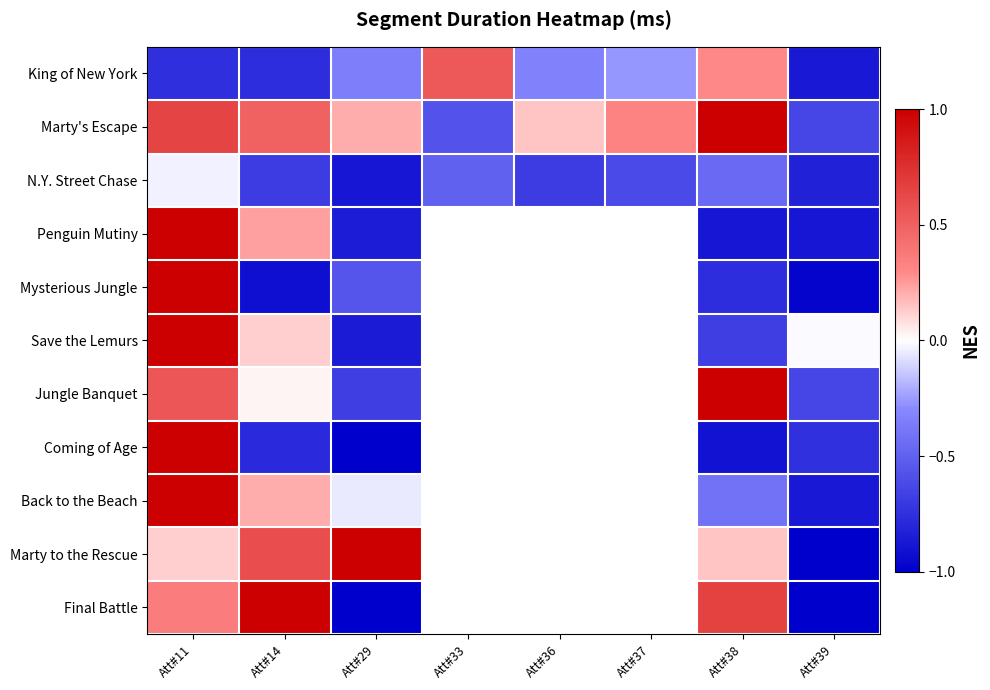

What is the difference between the second highest and second lowest values in the N.Y. Street Chase series?

0.4